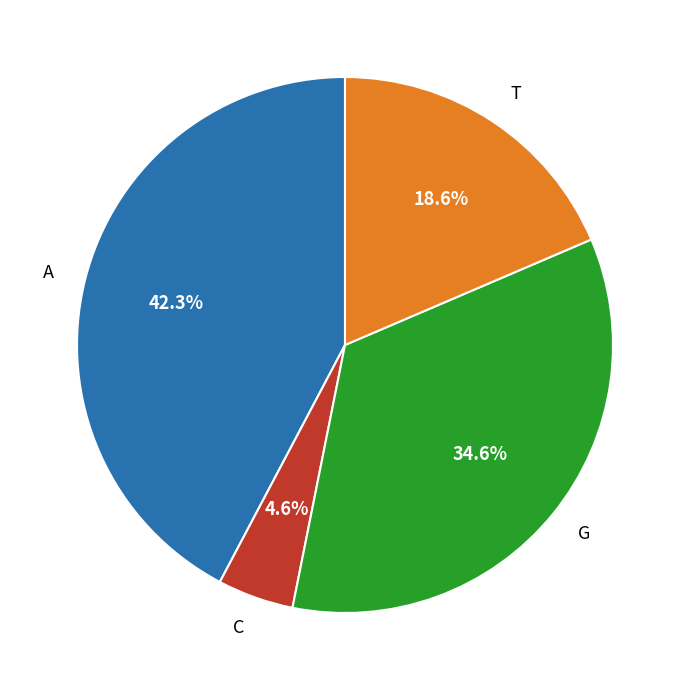

To the nearest percent, what is the difference between the largest and smallest slice percentages?

38%